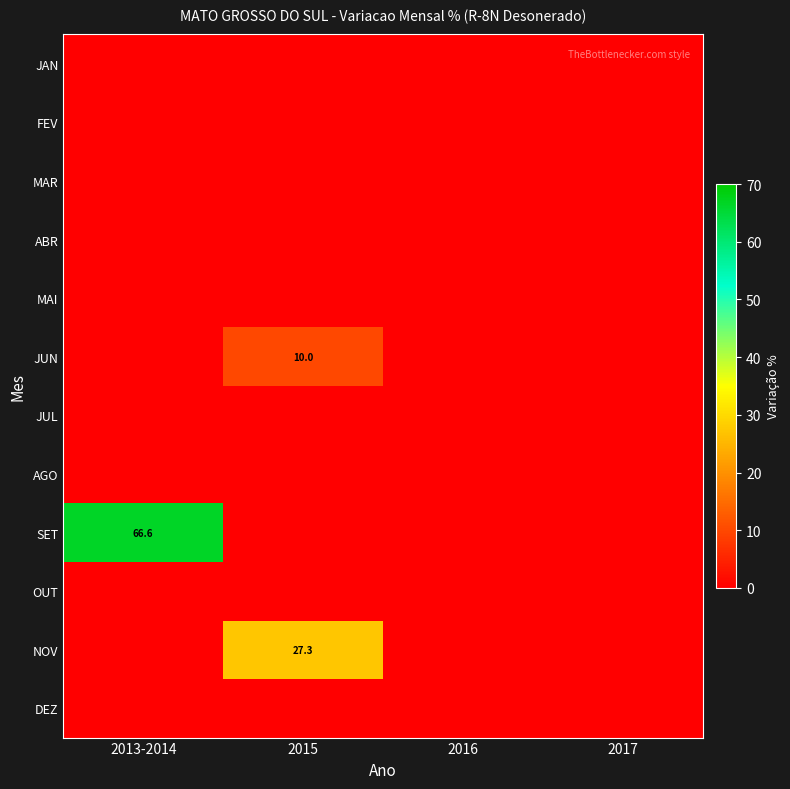

The SET series shows 112.6 at 2013-2014. True or false?

False